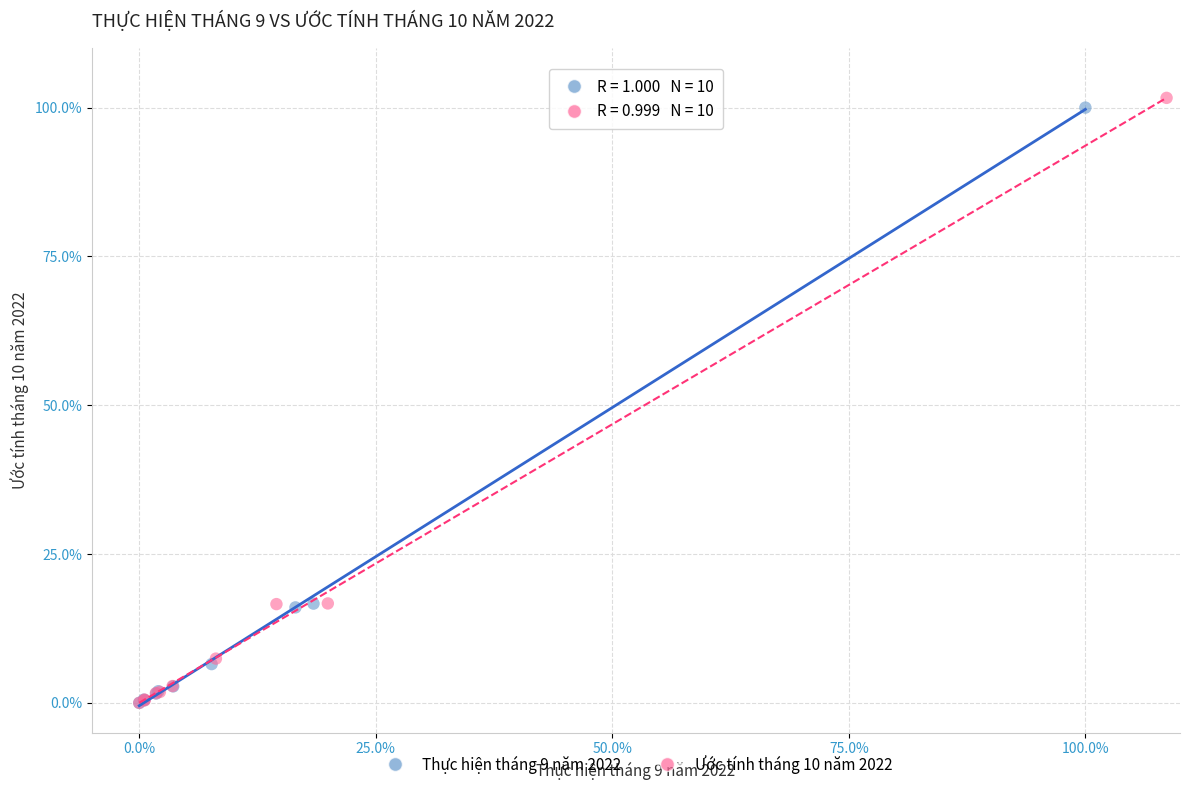

Which series has the widest spread of Y values?

Ước tính tháng 10 năm 2022